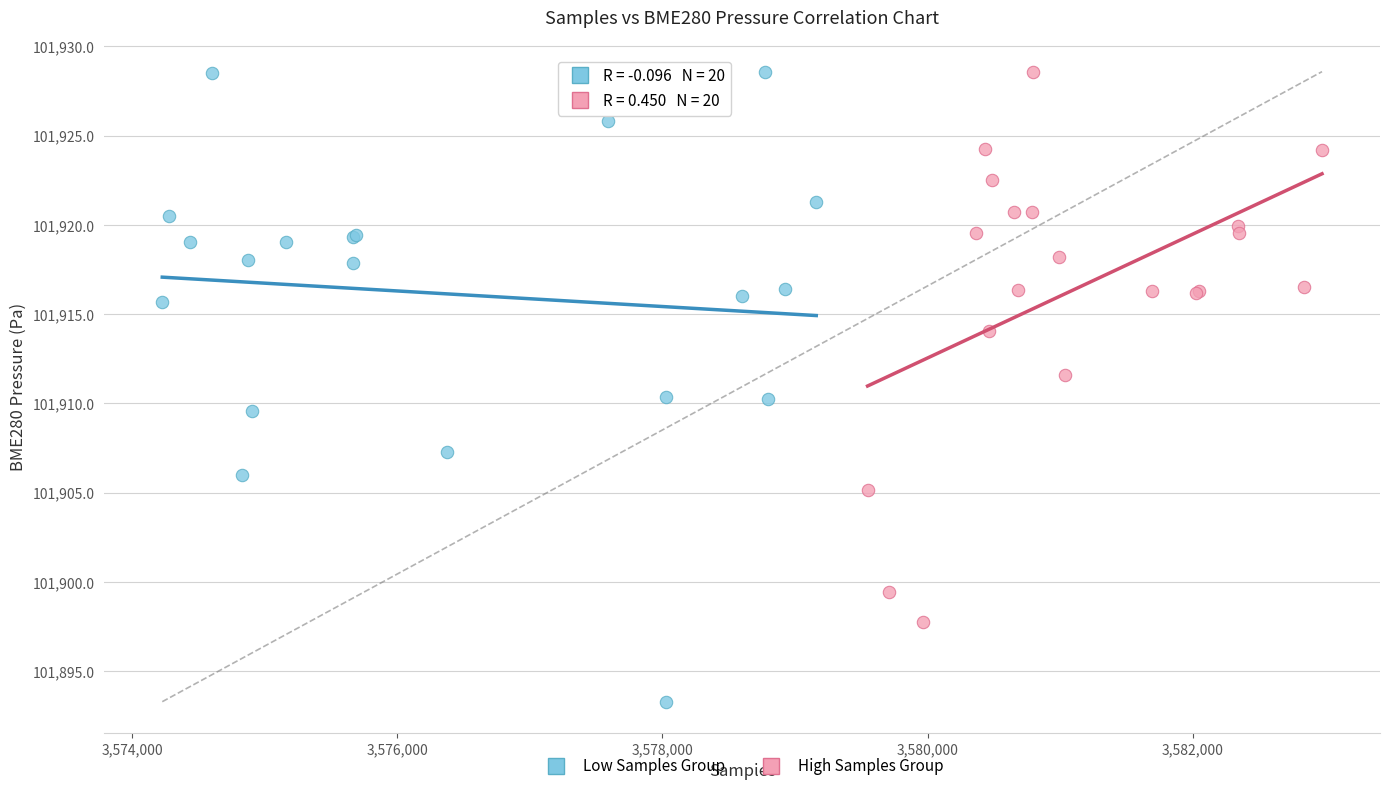

Which series has the widest spread of Y values?

Low Samples Group